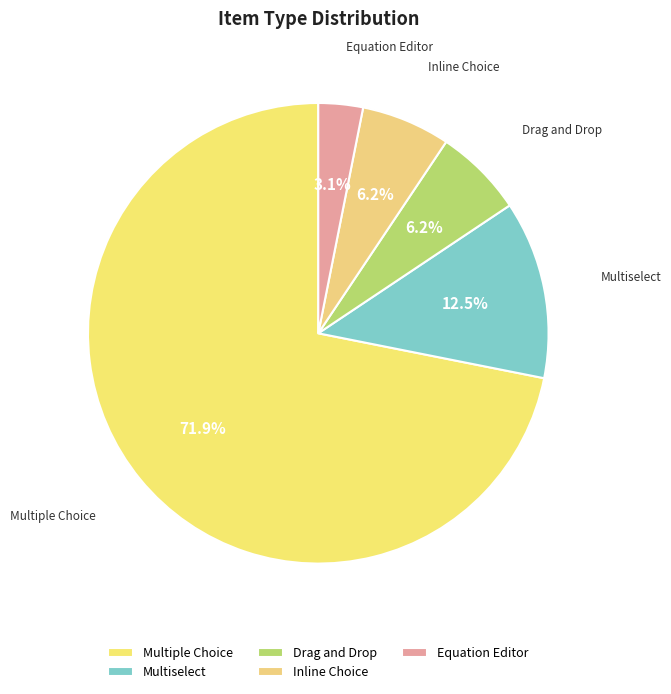

To the nearest percent, what portion does Inline Choice represent?

6%